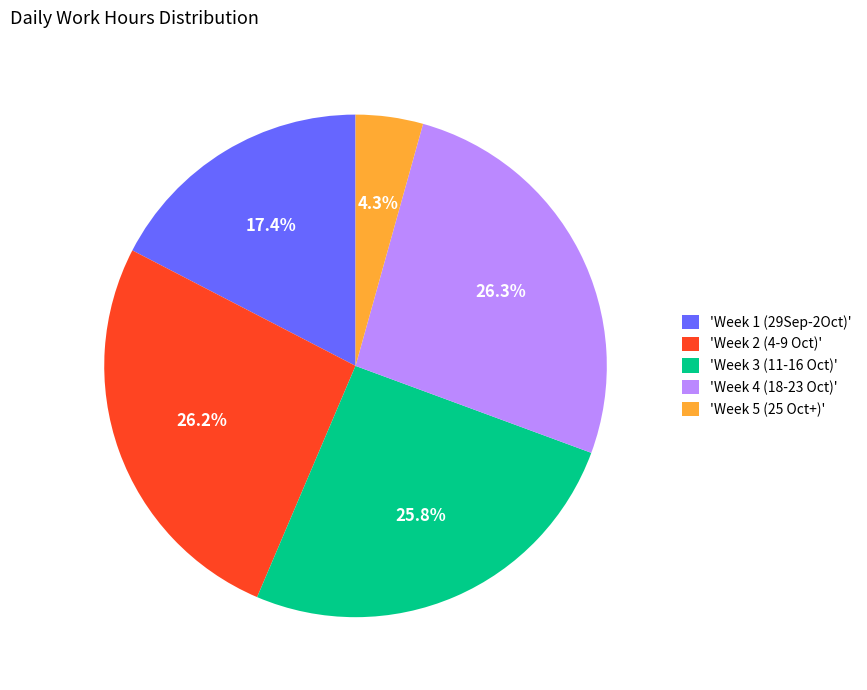

Which slice is the smallest?

'Week 5 (25 Oct+)'